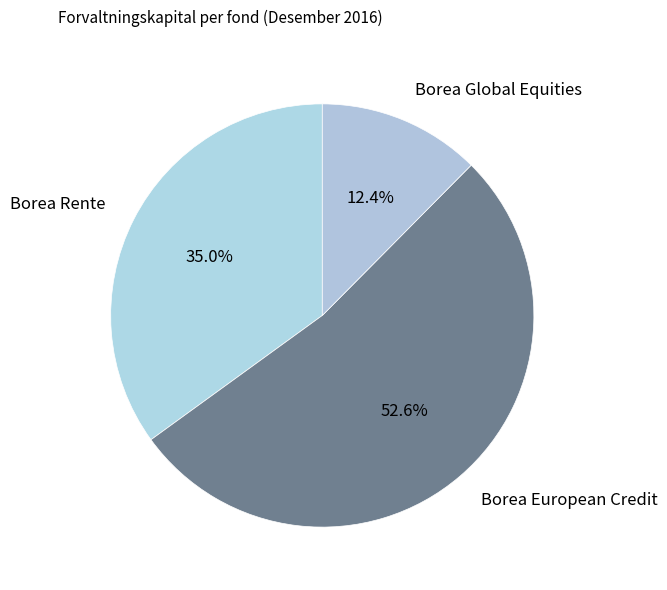

Combined, do Borea European Credit and Borea Global Equities account for over 50%?

Yes